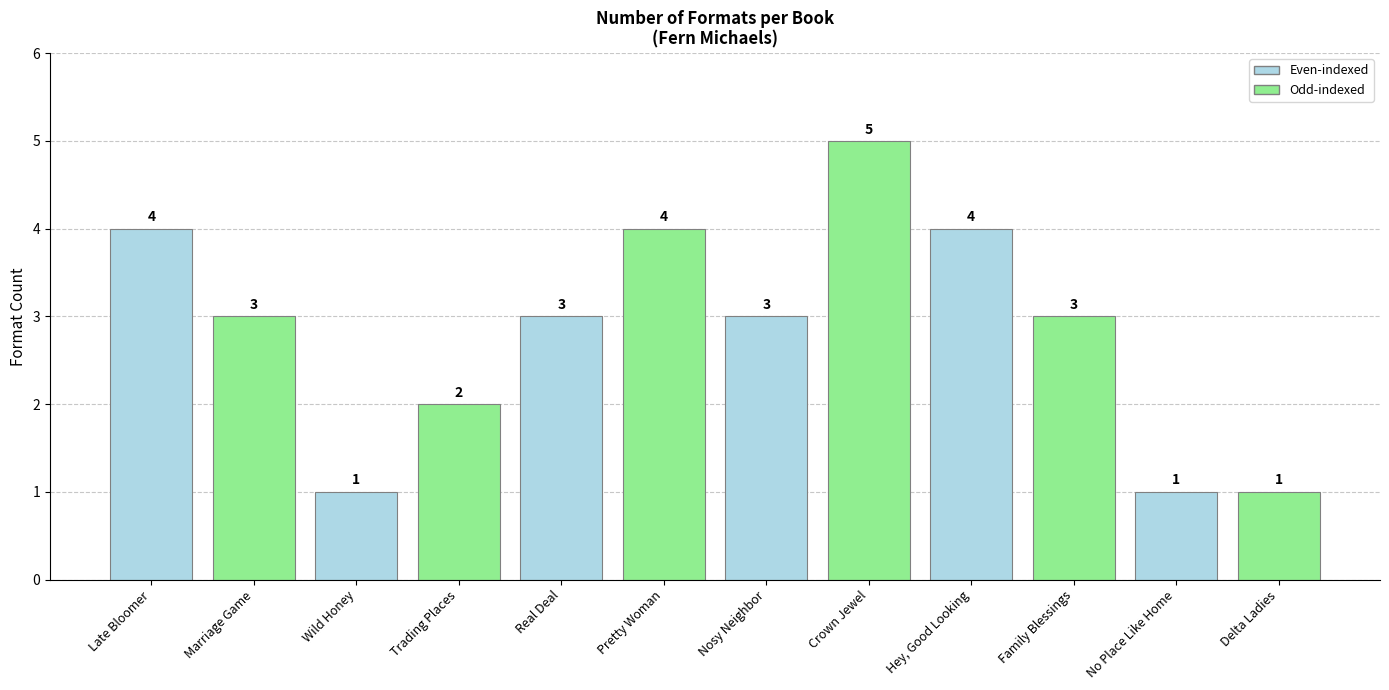

What is the sum of the values at Hey, Good Looking and Late Bloomer?

8